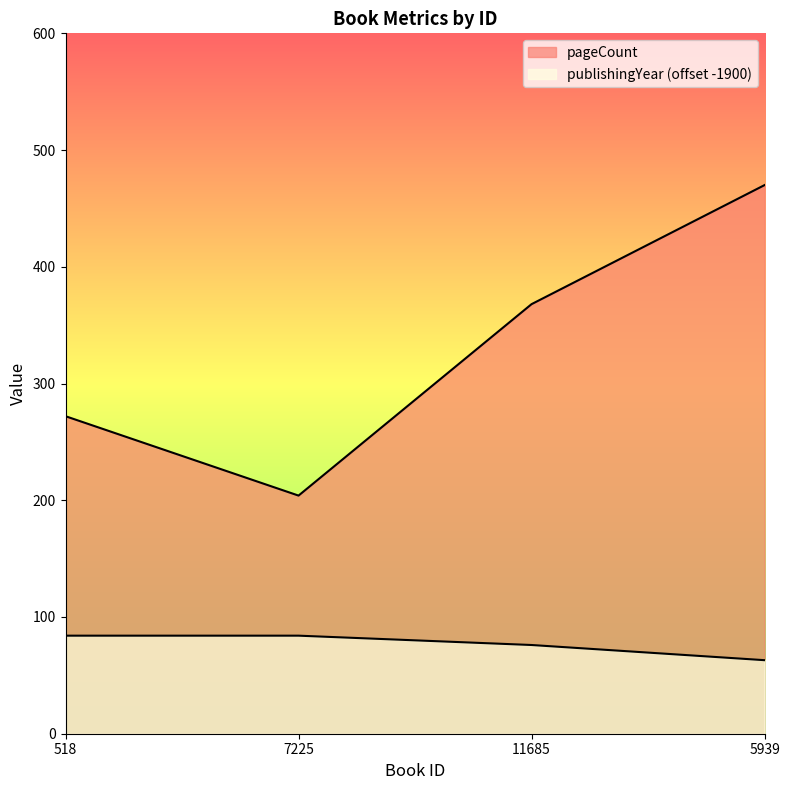

Read the pageCount value at 5939.

470